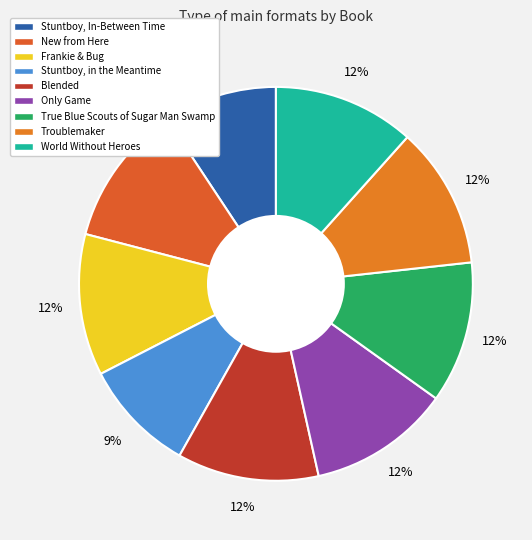

True or false: Stuntboy, In-Between Time accounts for 9% of the total.

True